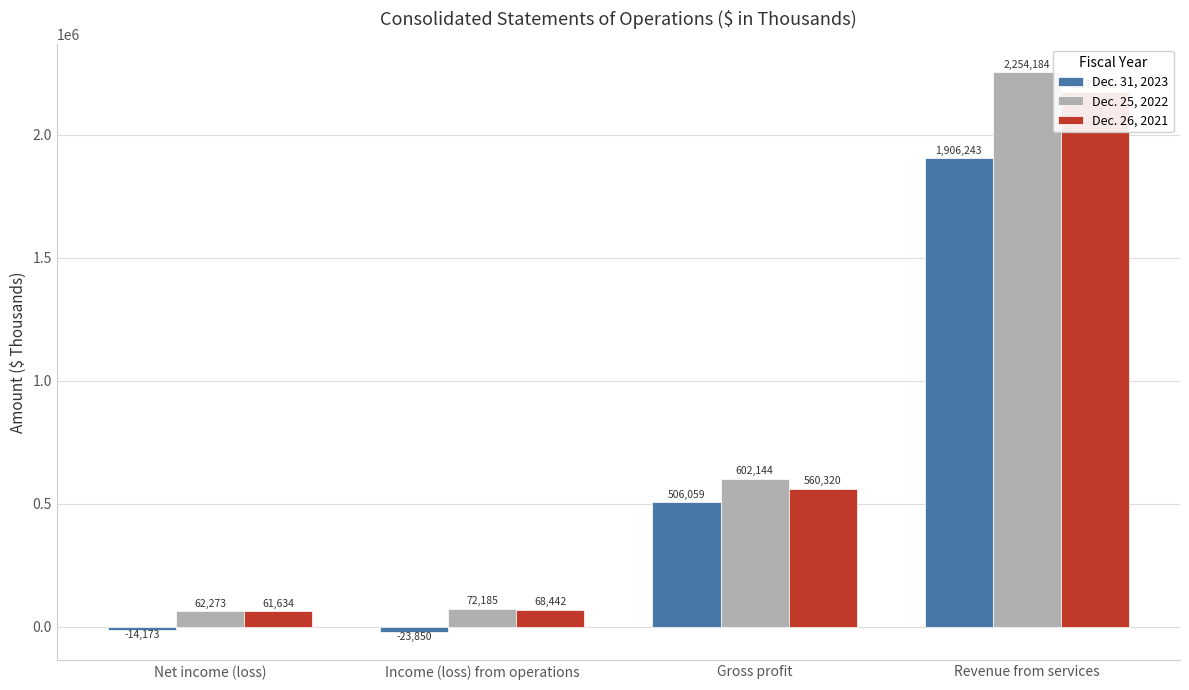

What is the approximate value of Dec. 26, 2021 at Revenue from services?

2173622